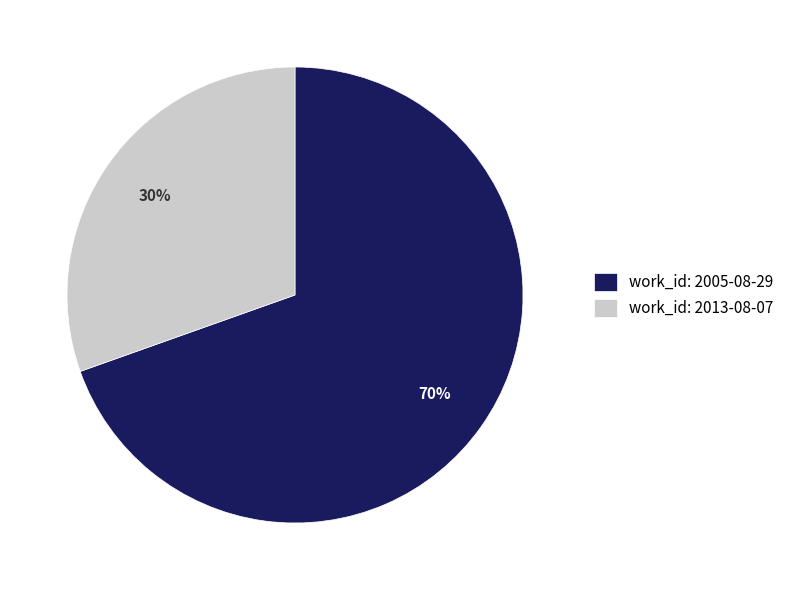

Is there any slice that represents more than half of the pie?

Yes